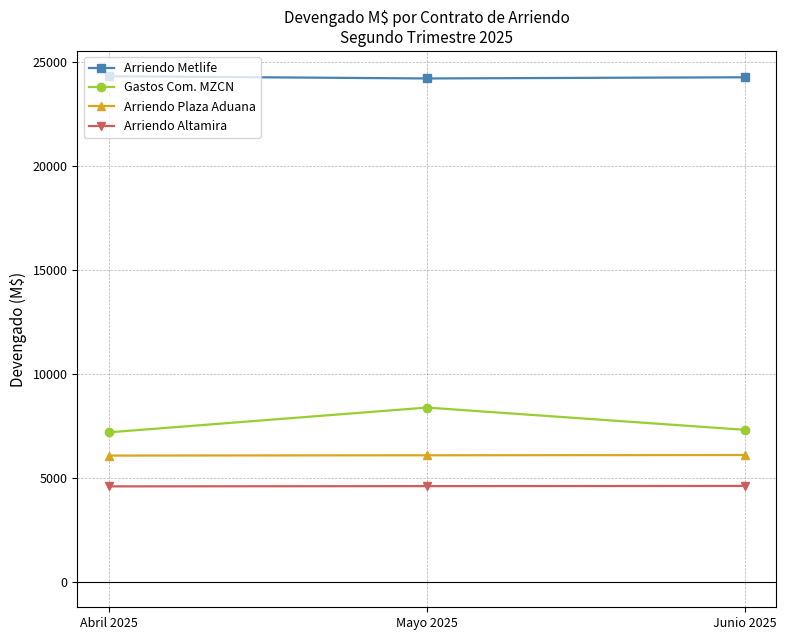

What is the lowest value of the Gastos Com. MZCN series?

7197.7